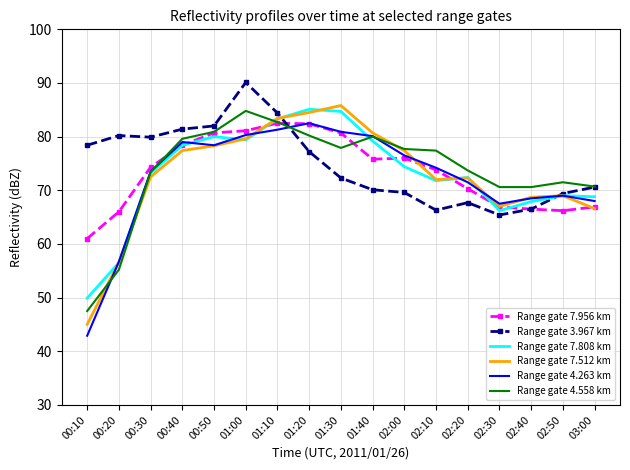

True or false: Range gate 4.263 km has a value of 67.5 at 02:30.

True